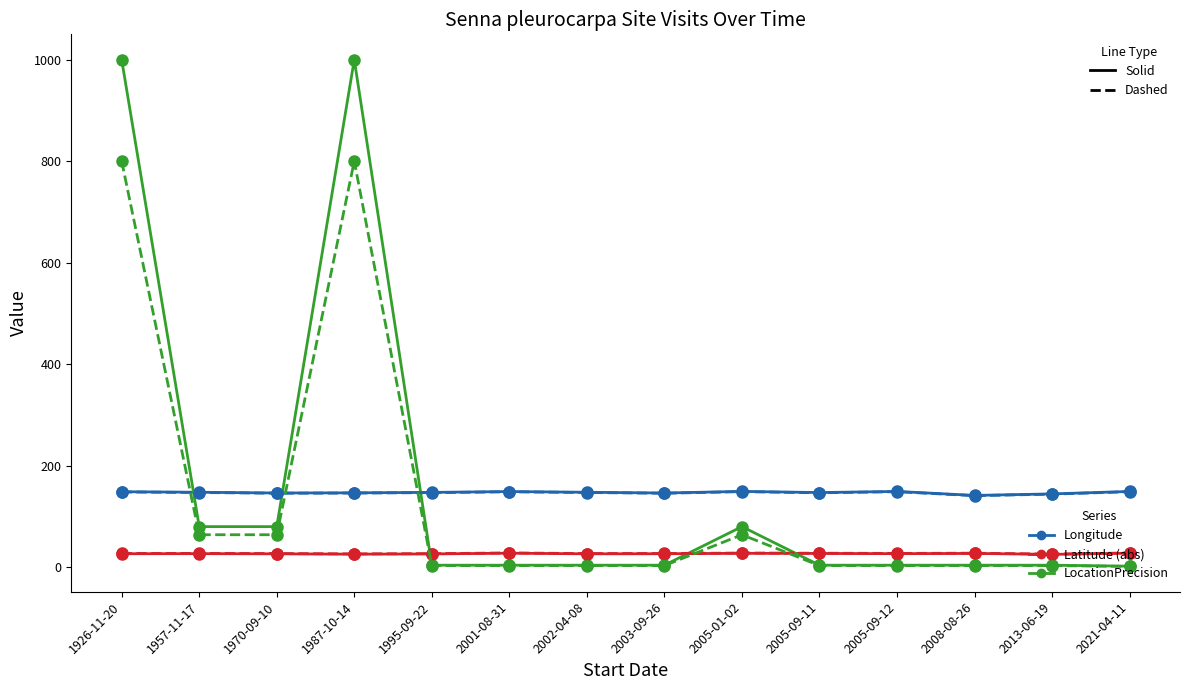

Count the number of categories in the chart.

14